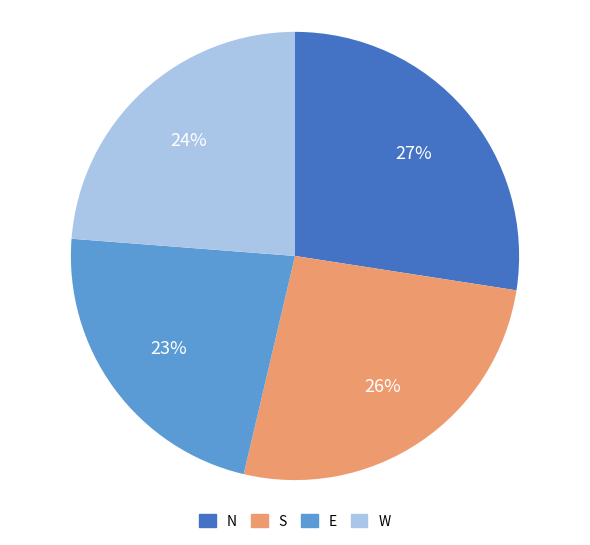

What is the largest slice in the pie chart?

N